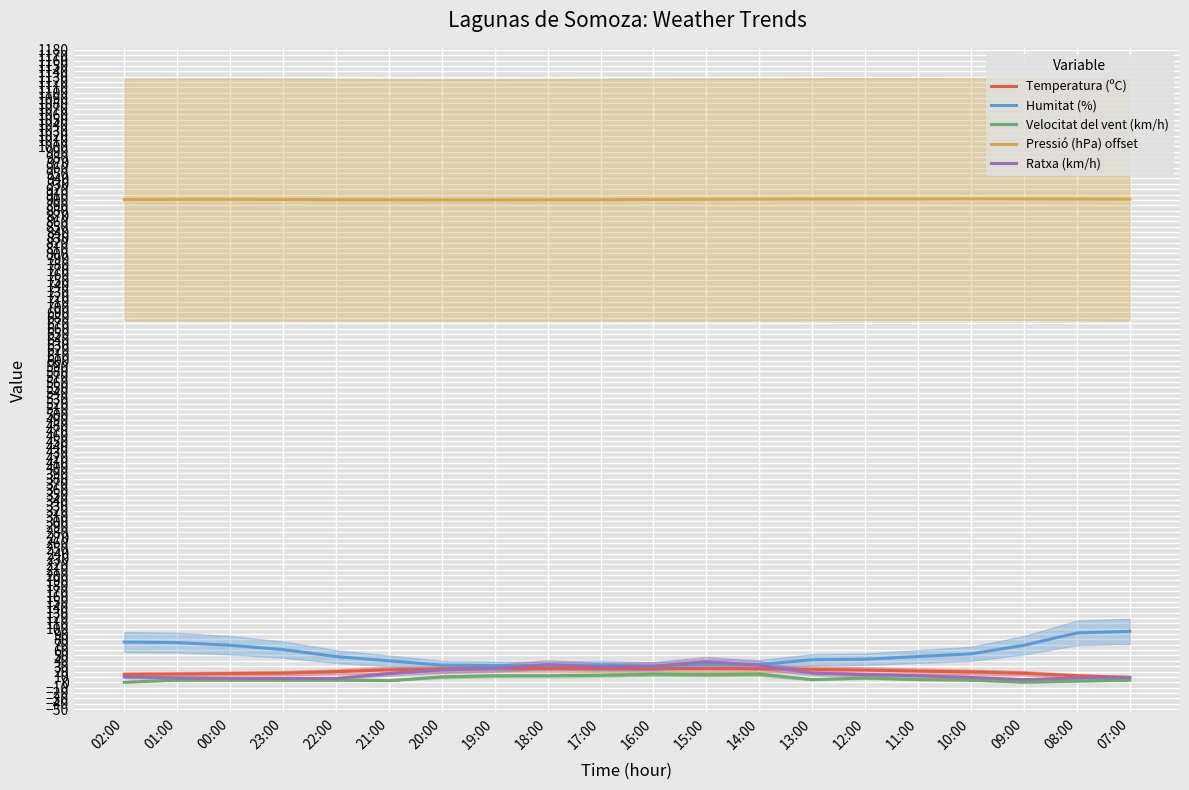

Which series ends up on top after the final intersection of Ratxa (km/h) and Temperatura (ºC)?

Temperatura (ºC)